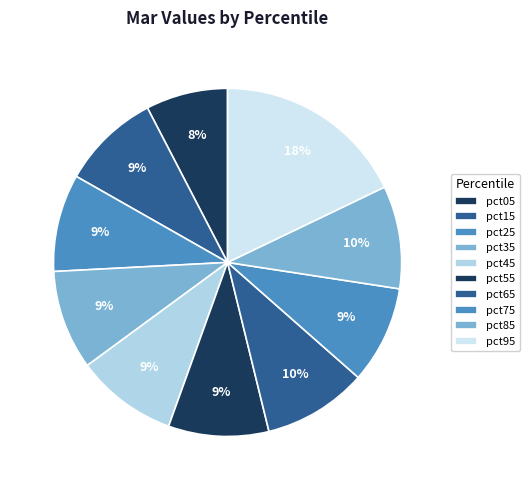

Which category has the biggest portion of the pie?

pct95